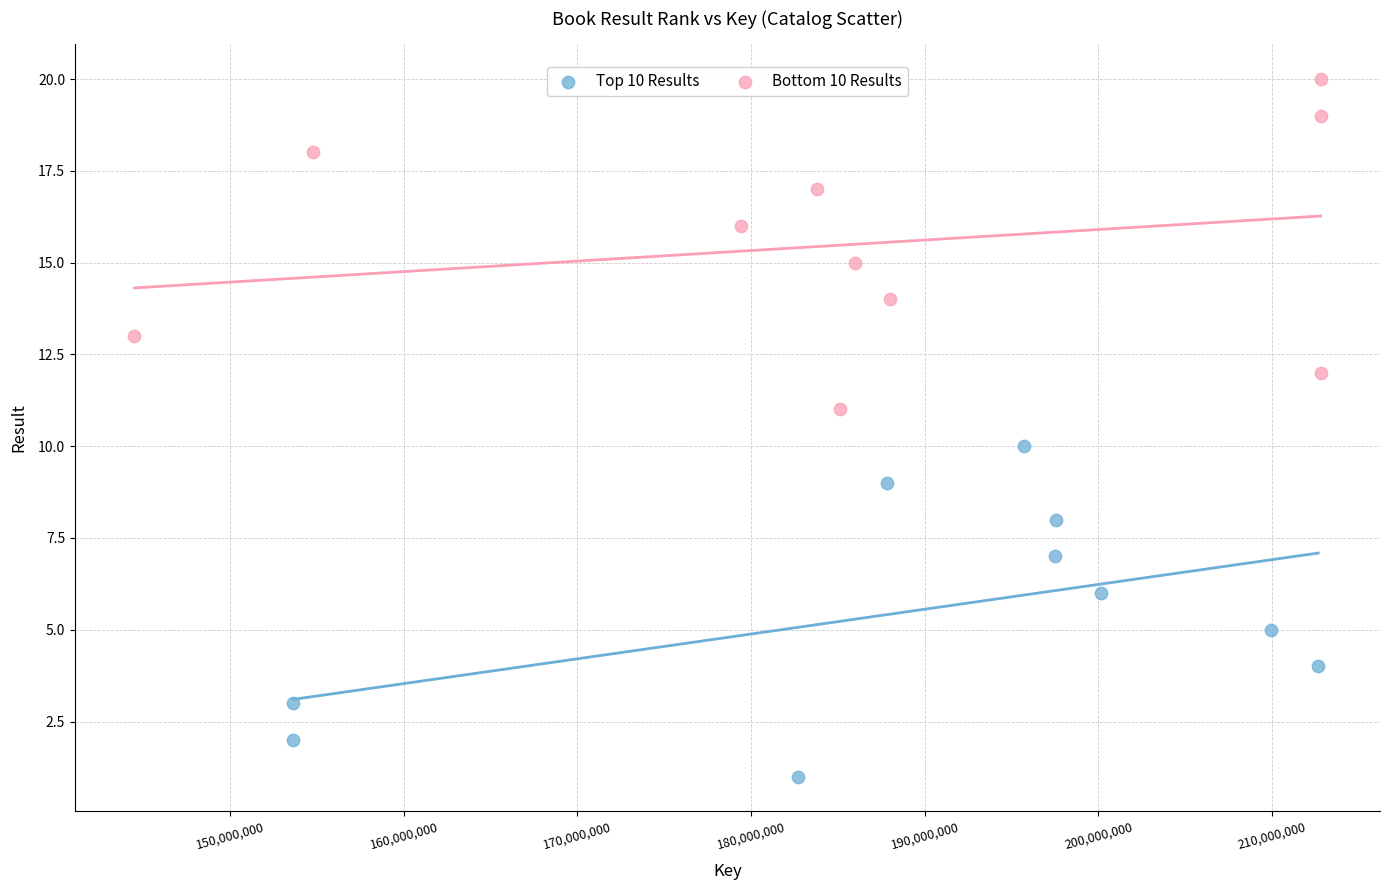

Which series contains the highest Y value?

Bottom 10 Results